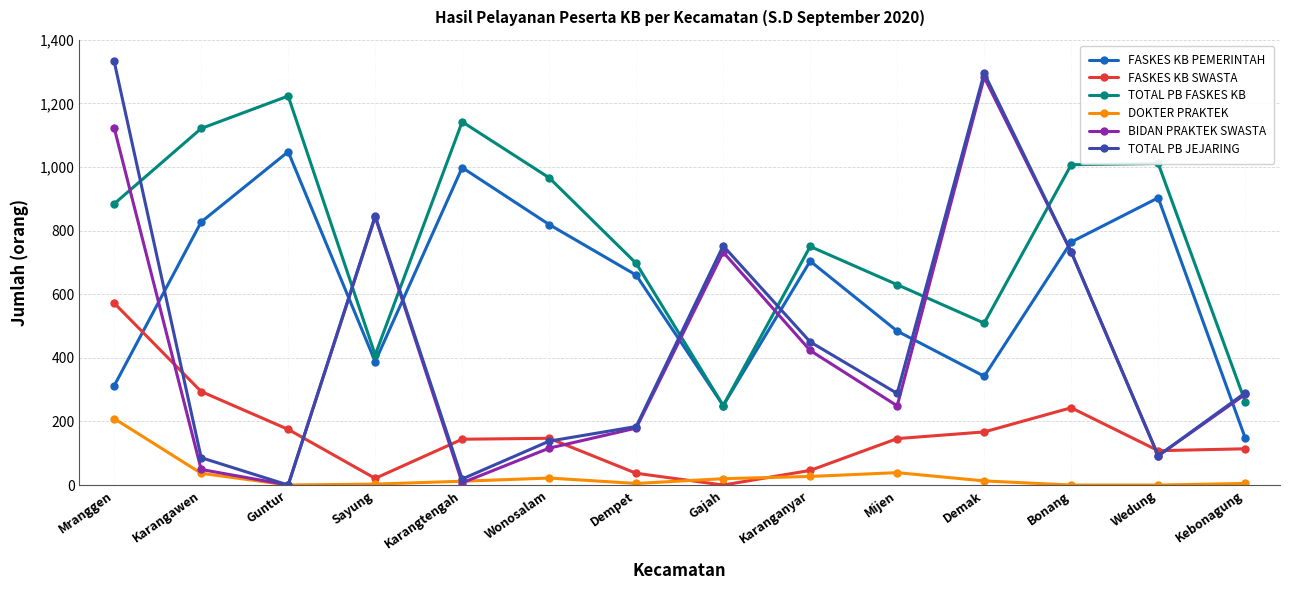

Which series ends up on top after the final intersection of BIDAN PRAKTEK SWASTA and FASKES KB SWASTA?

BIDAN PRAKTEK SWASTA